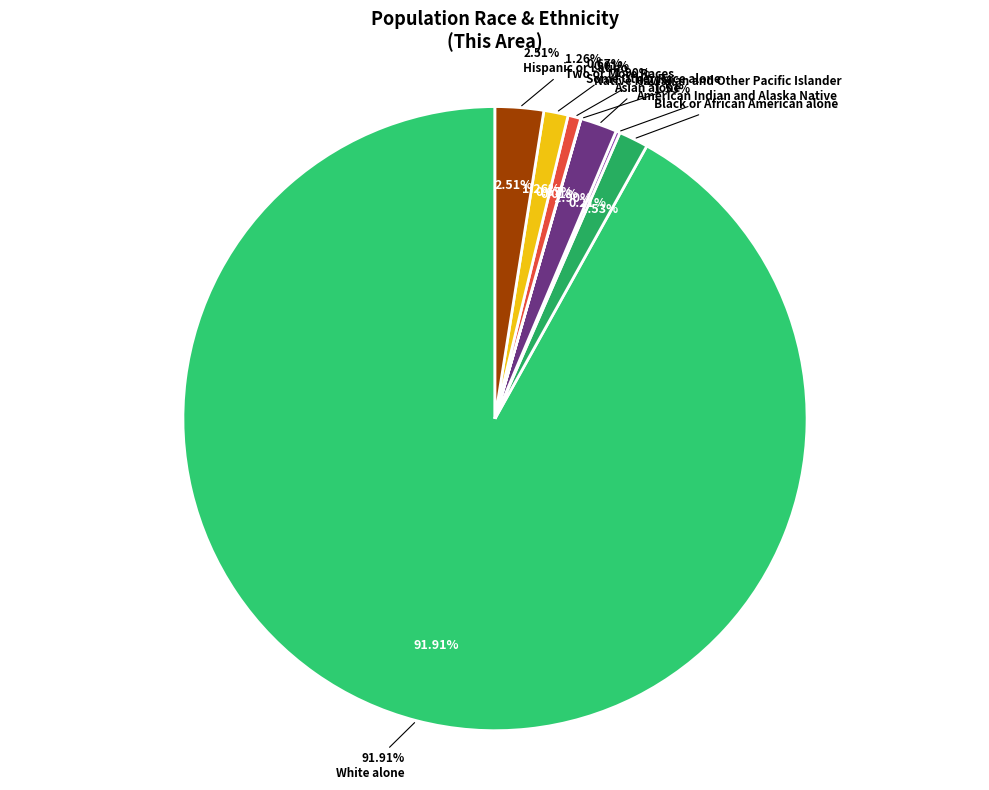

To the nearest percent, what is the difference between the largest and smallest slice percentages?

92%